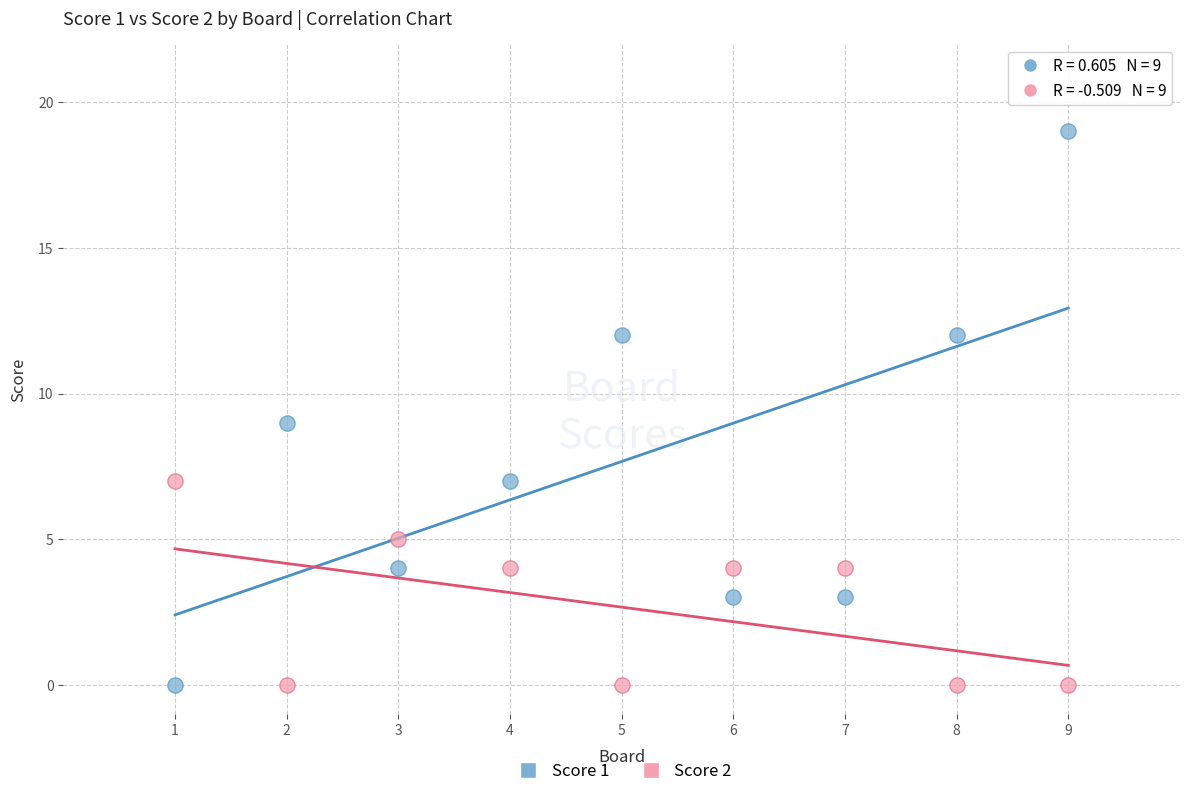

Which series reaches the maximum Y coordinate?

Score 1